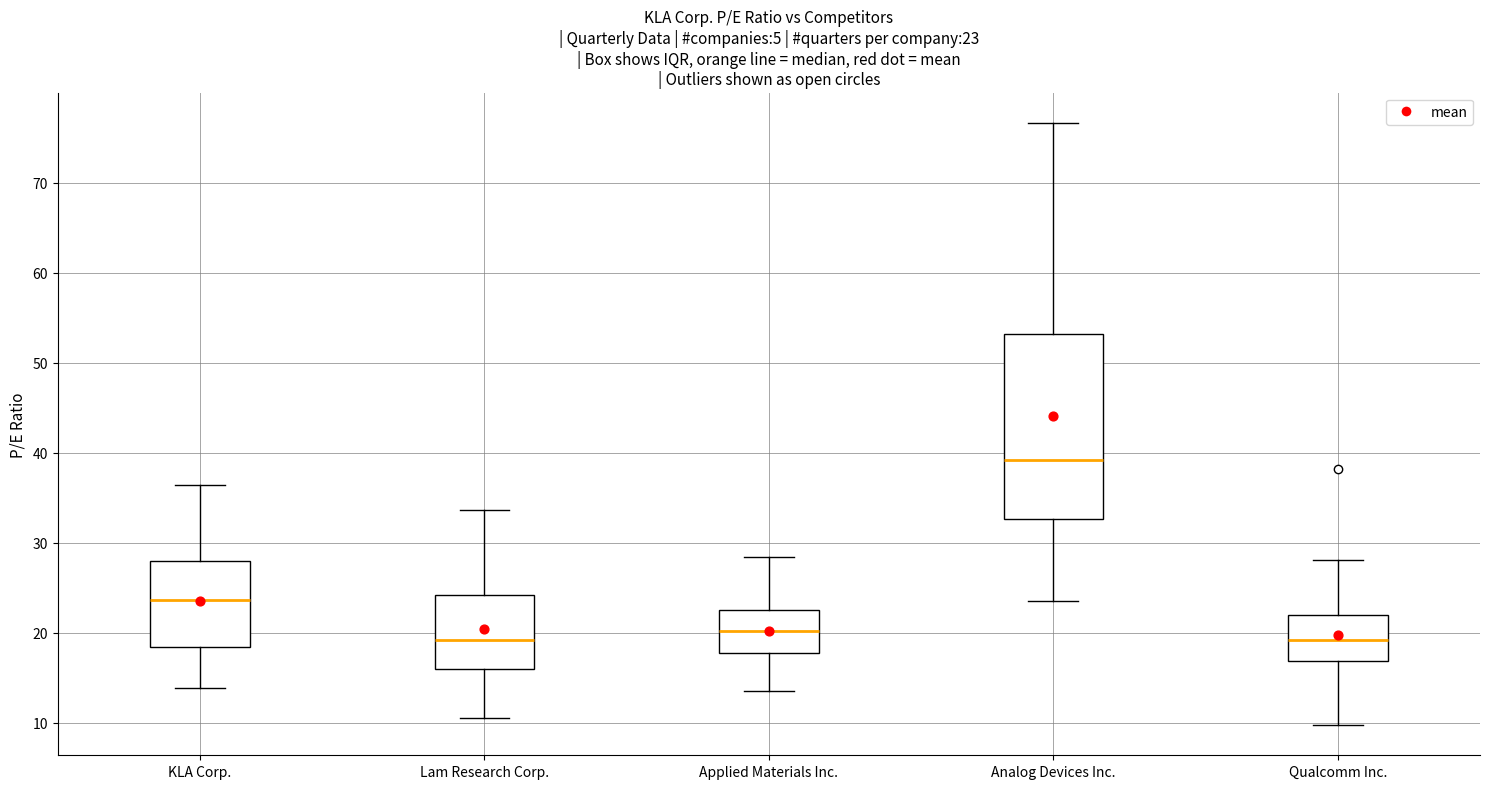

Comparing the boxes themselves (not the whiskers), which one is the tallest?

Analog Devices Inc.